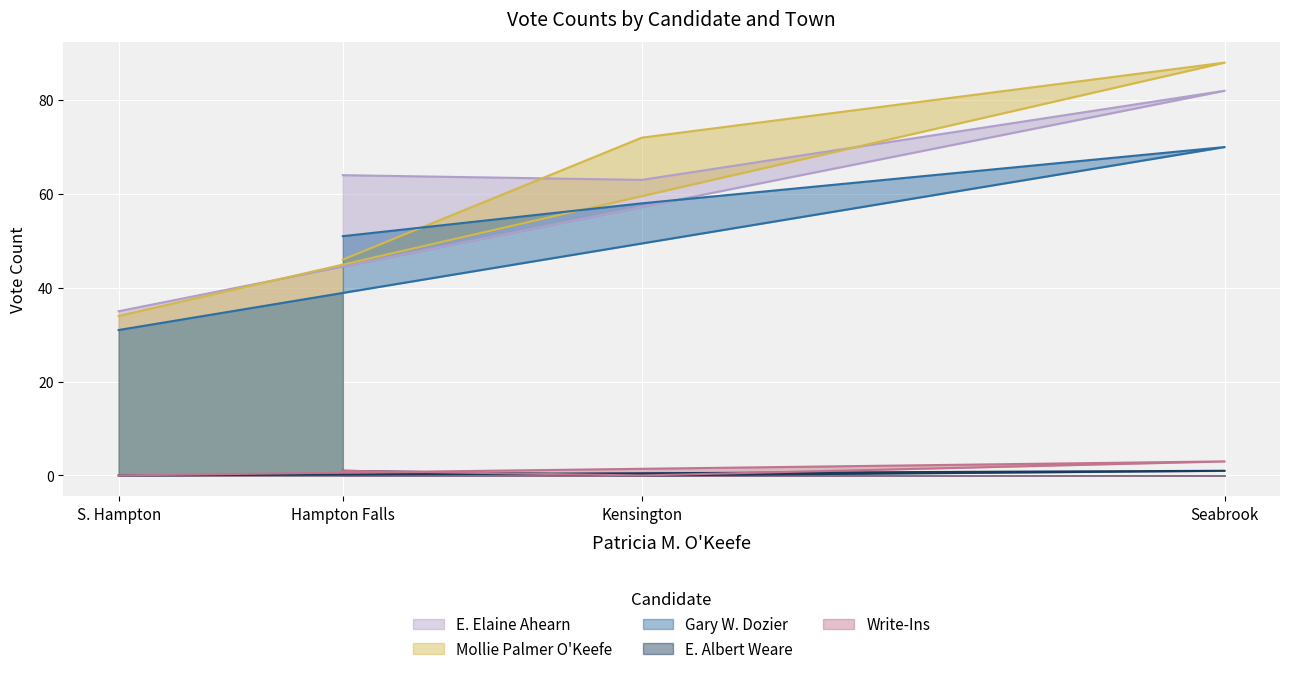

The value of Mollie Palmer O'Keefe at S. Hampton is 21. True or false?

False